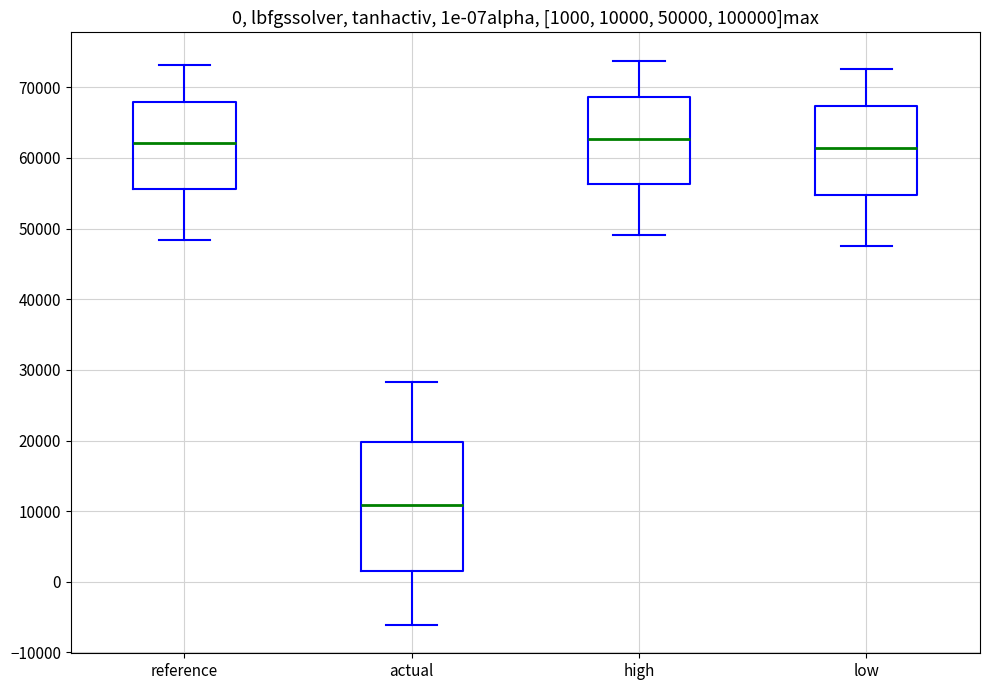

Comparing the boxes themselves (not the whiskers), which one is the tallest?

actual